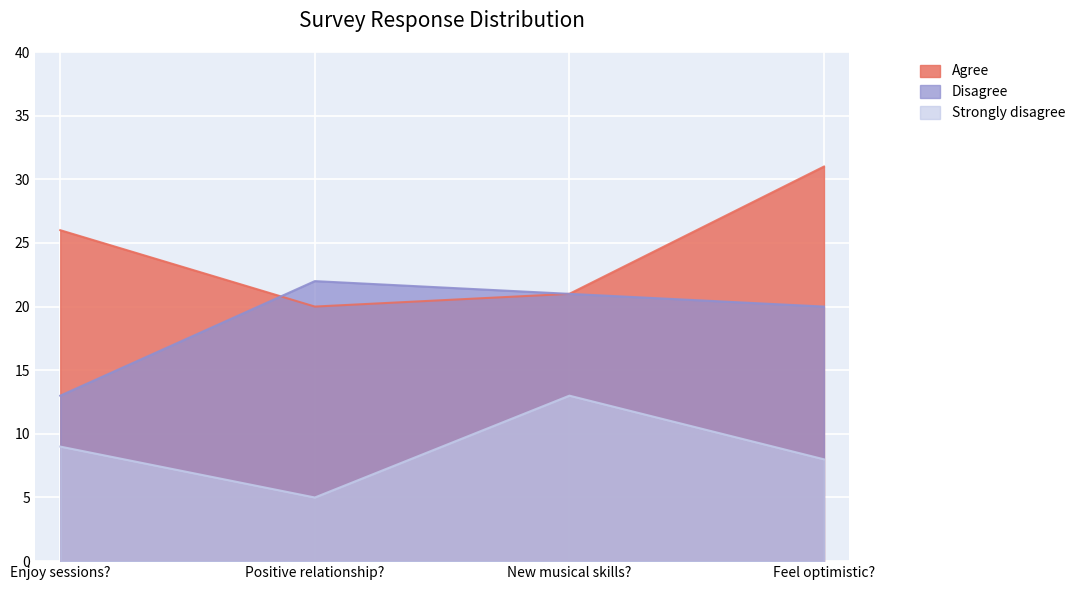

Rank the series by their maximum value, from lowest to highest.

Strongly disagree, Disagree, Agree